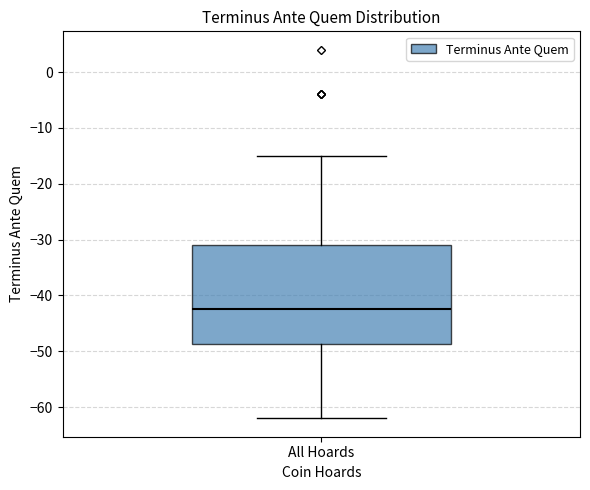

Where is the upper edge of the box for All Hoards on the y-axis? The values are not printed on the chart, so give them approximately, as read against the axis.

-31